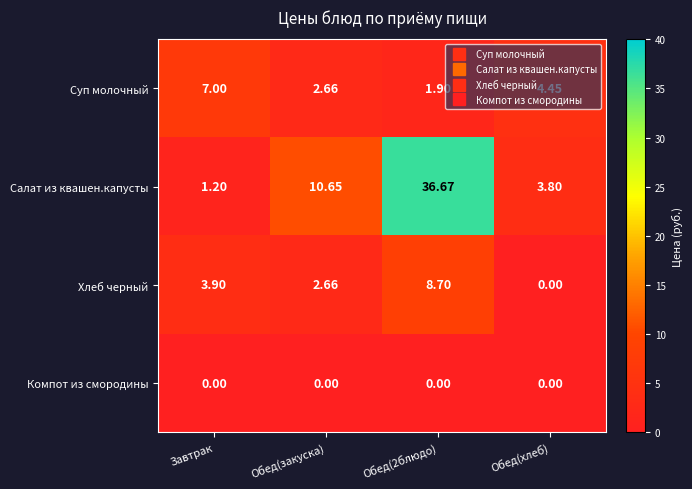

Between Завтрак and Обед(хлеб), which series saw the biggest shift?

Хлеб черный